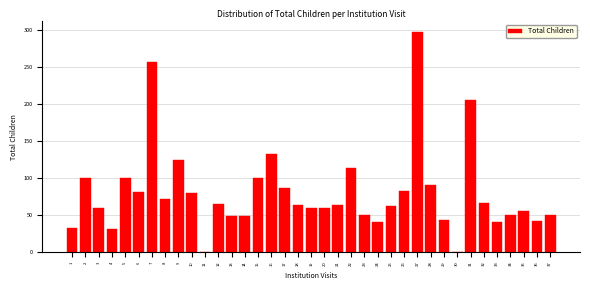

Where is the data nearest to the value 148?

16